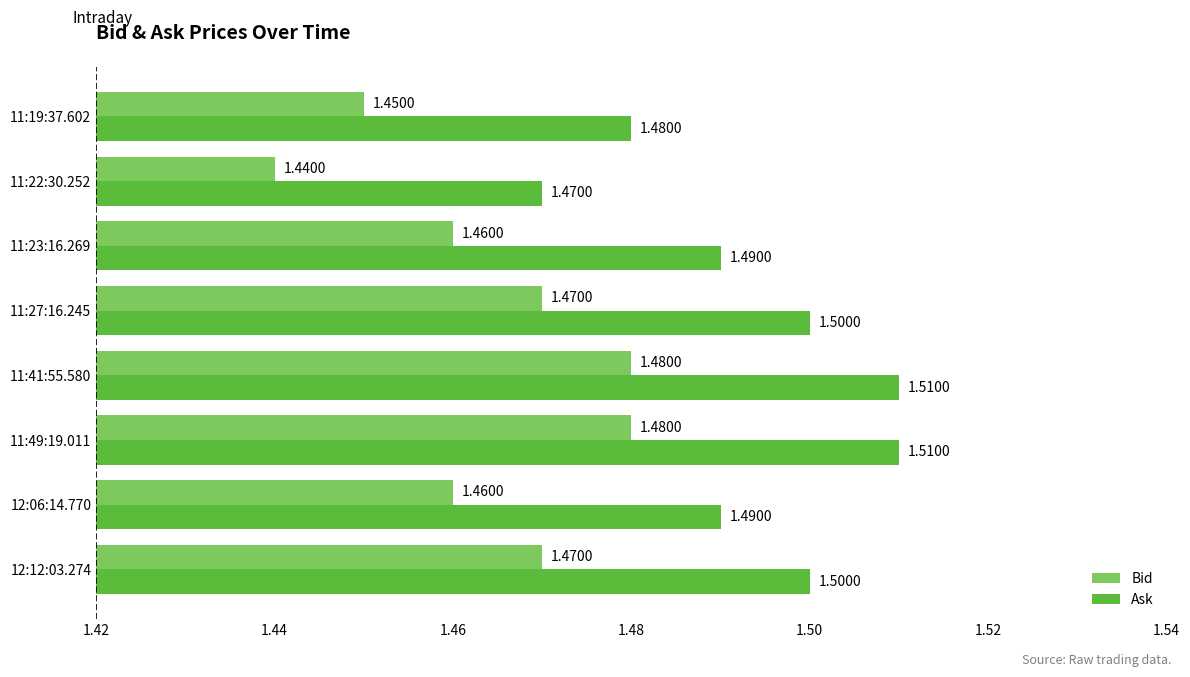

What is the average value of the Ask series?

1.5